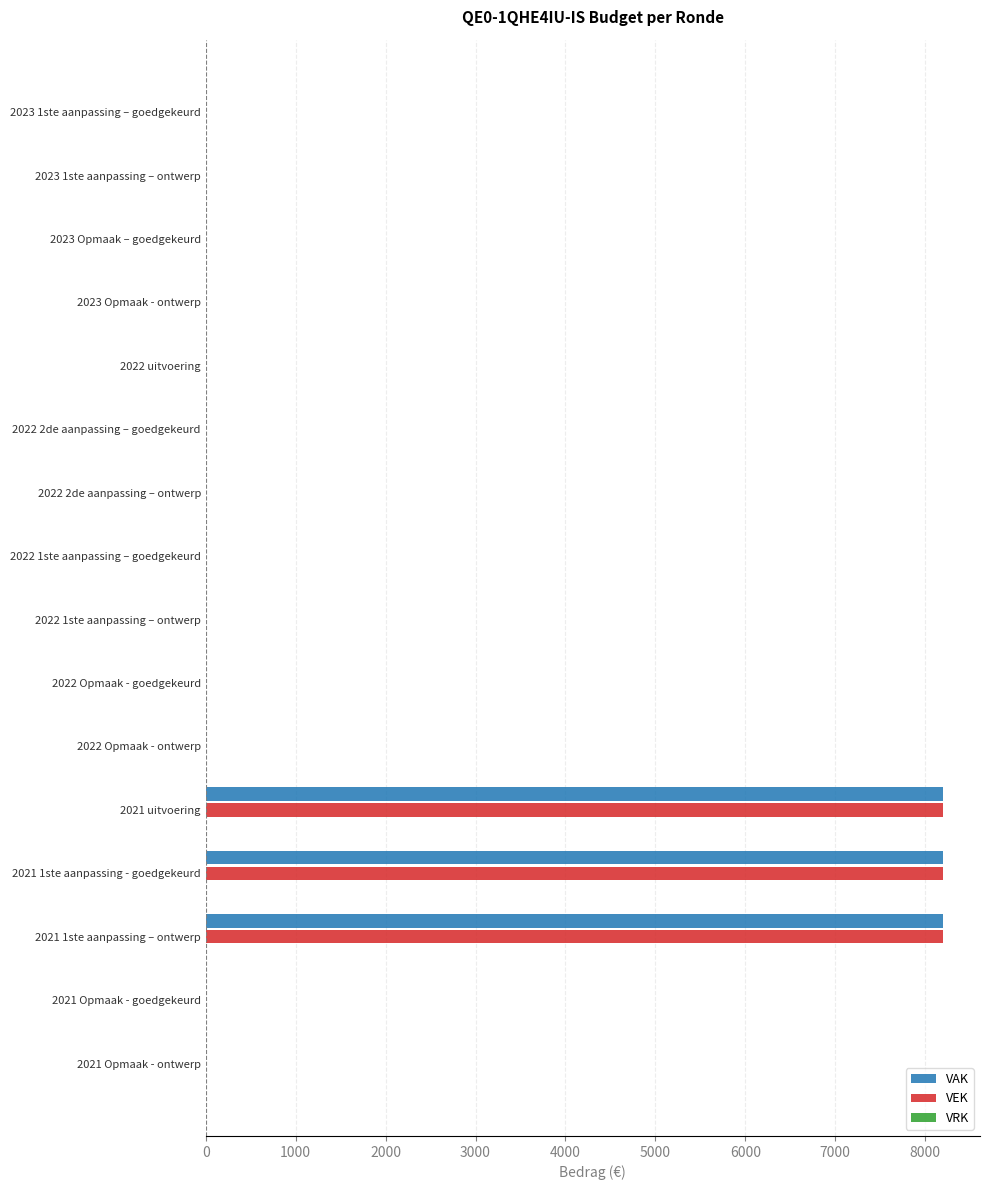

The value of VAK at 2022 2de aanpassing – ontwerp is 0. True or false?

True